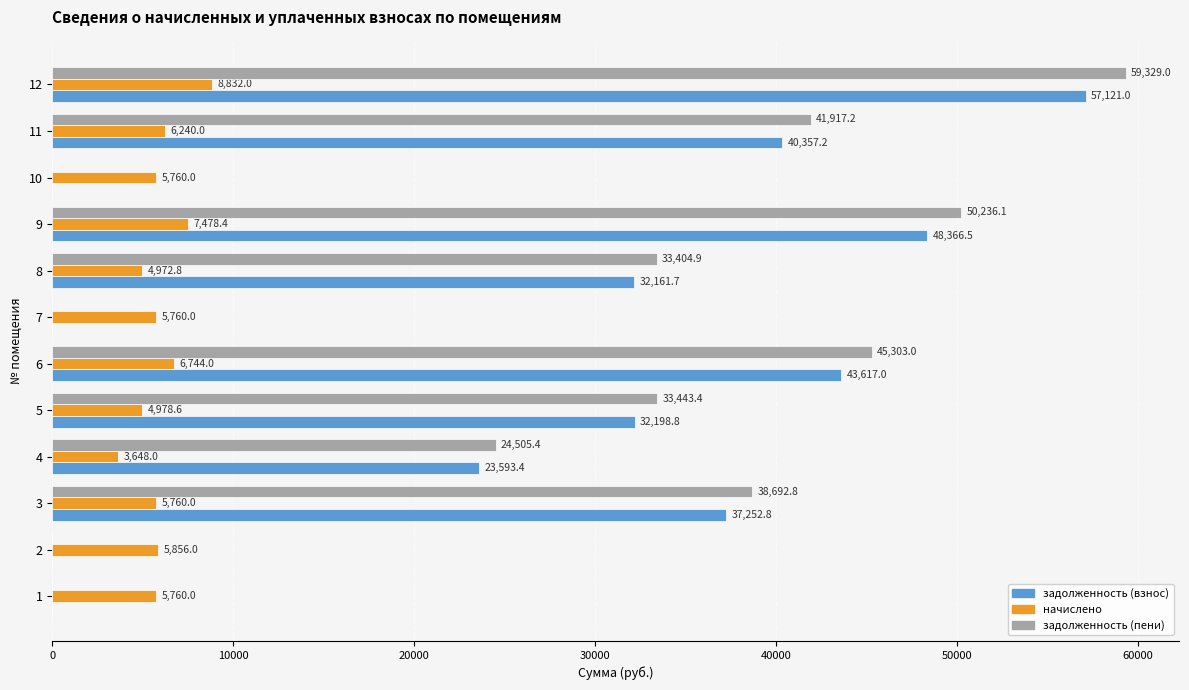

How many data points in задолженность (пени) are above 33443?

6